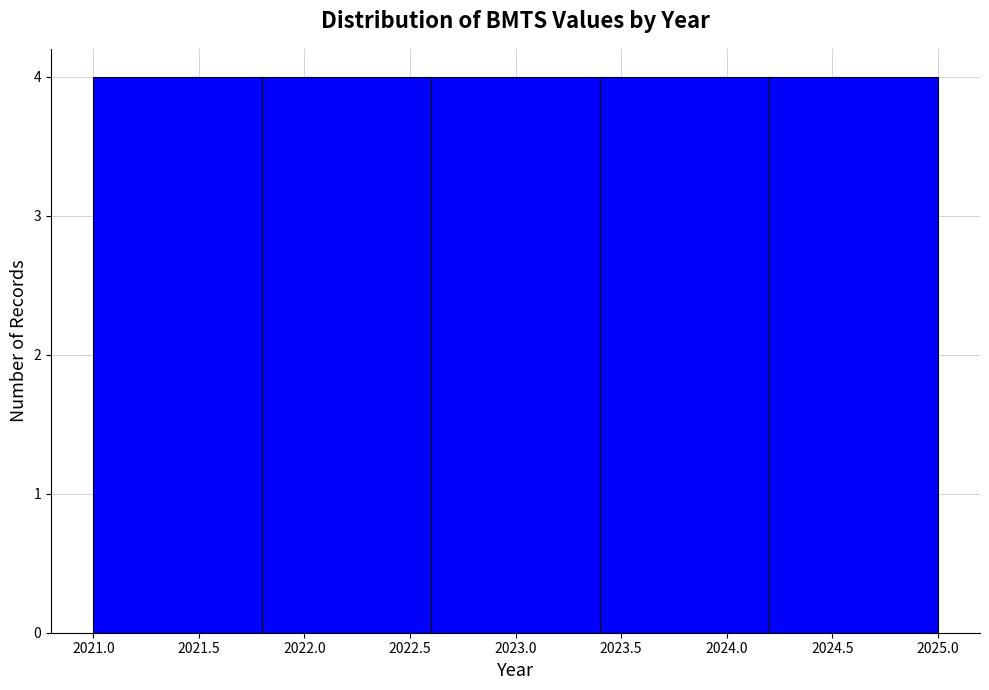

Reading left to right, transcribe this chart: for each bar, give the range it covers on the x-axis and its height. The values are not printed on the chart, so give them approximately, as read against the axis.

2021.0 to 2021.8: 4
2021.8 to 2022.6: 4
2022.6 to 2023.4: 4
2023.4 to 2024.2: 4
2024.2 to 2025.0: 4